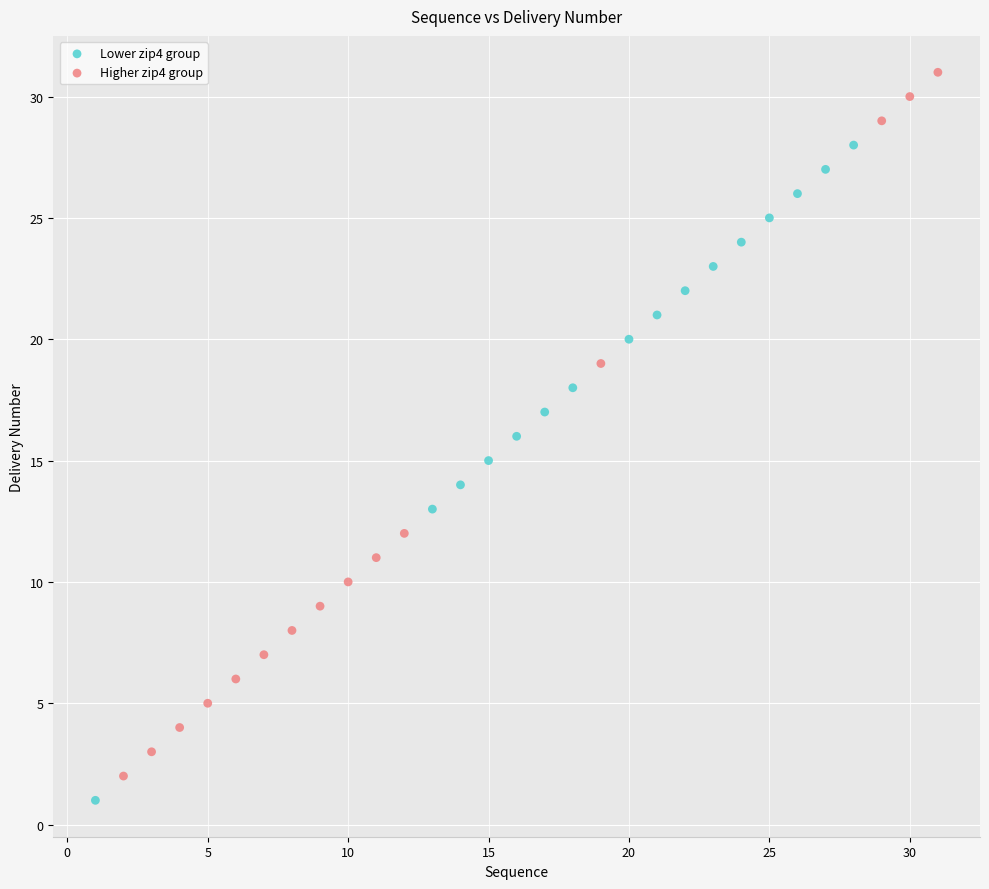

Which series reaches the maximum Y coordinate?

Higher zip4 group